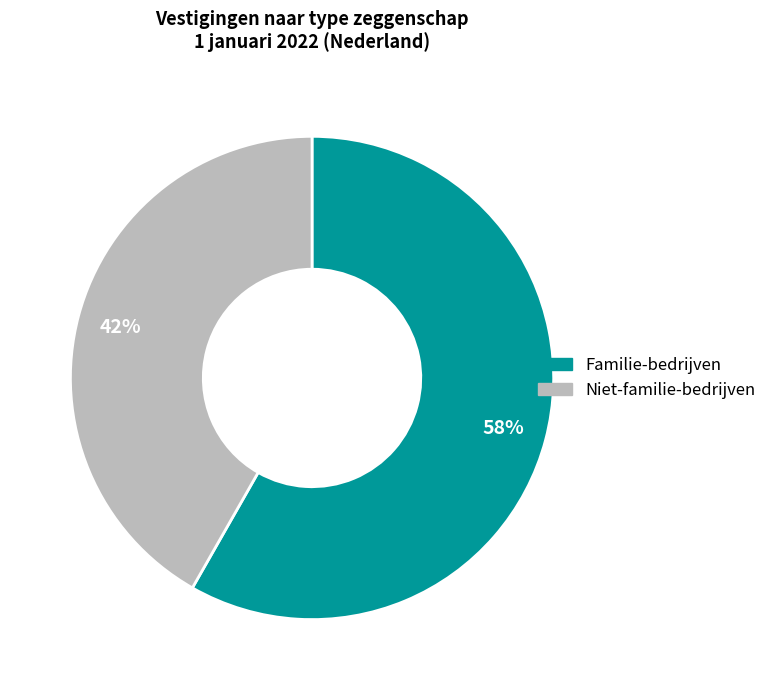

Is there a majority slice in this chart?

Yes